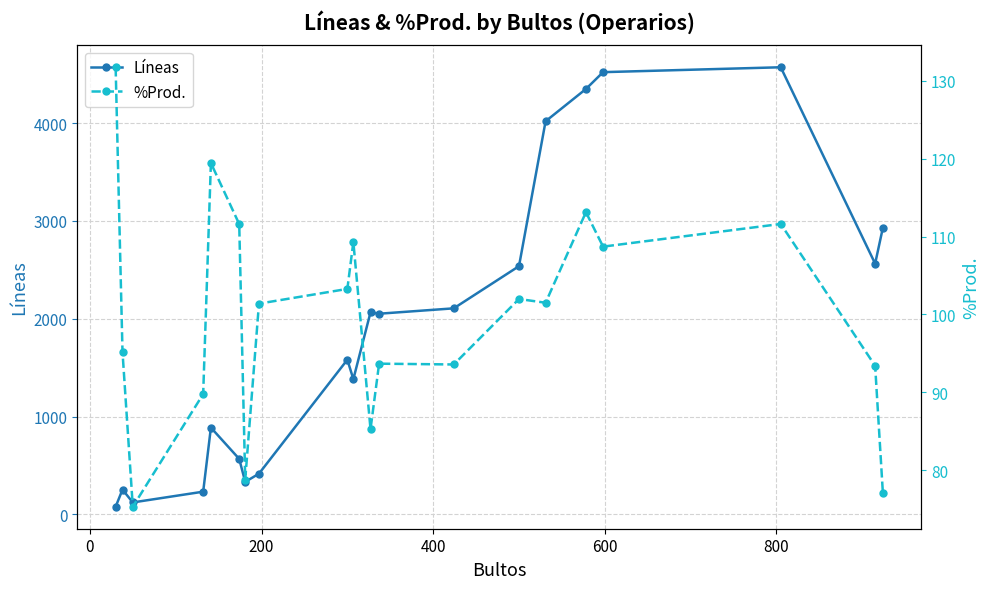

What is the difference between the maximum and second lowest values in the %Prod. series?

54.7